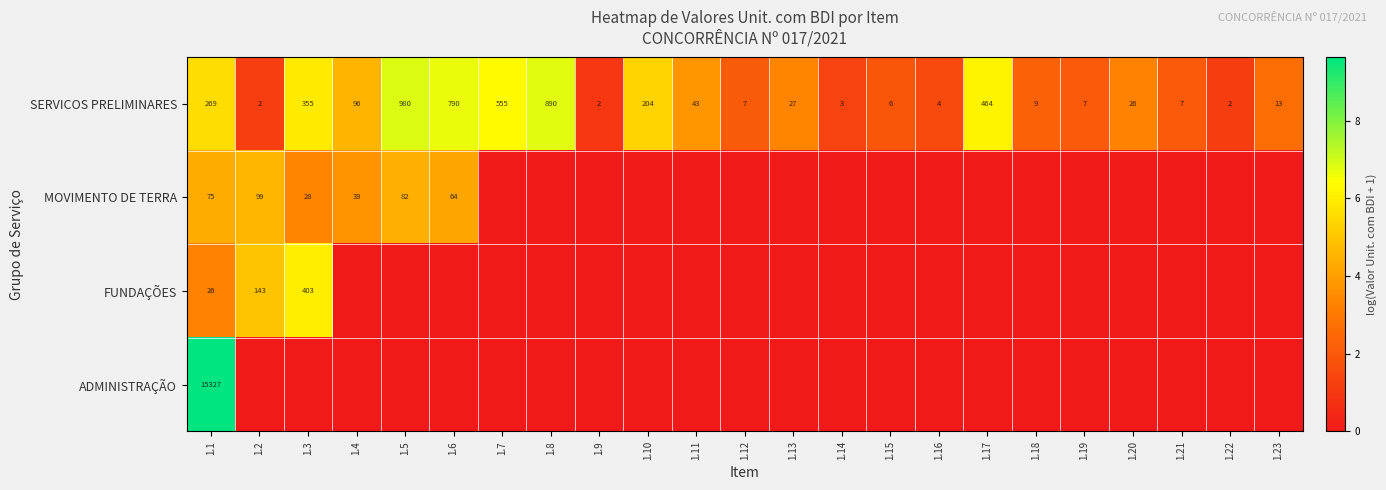

Where does the SERVICOS PRELIMINARES series first go above 26?

1.1